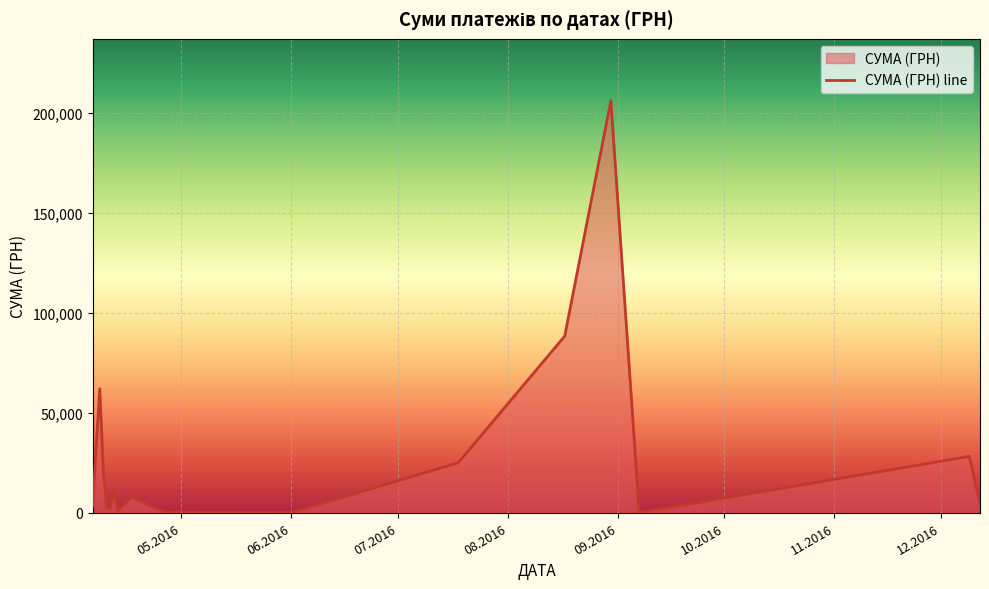

List the labels in order of value, smallest first.

11.04.2016, 07.09.2016, 01.06.2016, 13.04.2016, 13.04.2016, 11.04.2016, 27.04.2016, 04.05.2016, 13.04.2016, 11.04.2016, 11.04.2016, 12.04.2016, 11.04.2016, 25.04.2016, 08.04.2016, 12.04.2016, 09.12.2016, 10.04.2016, 09.12.2016, 08.04.2016, 12.04.2016, 06.04.2016, 08.04.2016, 08.04.2016, 08.04.2016, 12.12.2016, 09.04.2016, 08.04.2016, 12.04.2016, 08.04.2016, 17.04.2016, 08.04.2016, 09.12.2016, 08.04.2016, 09.12.2016, 08.04.2016, 09.04.2016, 18.07.2016, 17.08.2016, 30.08.2016